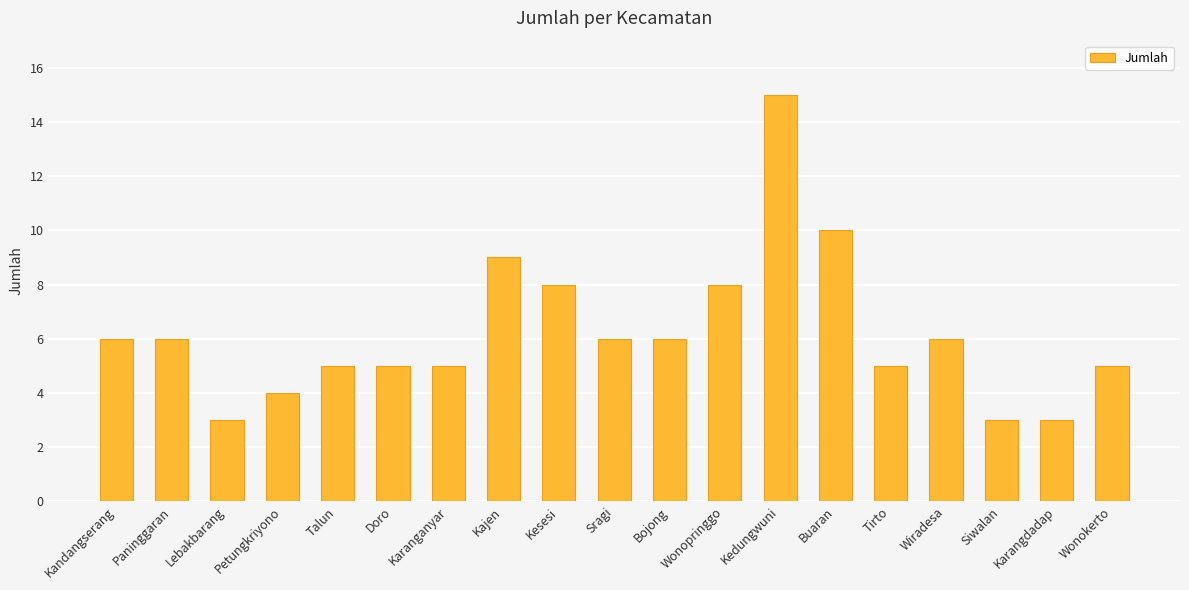

Approximately how many times larger is the value at Kandangserang compared to Tirto?

1.2